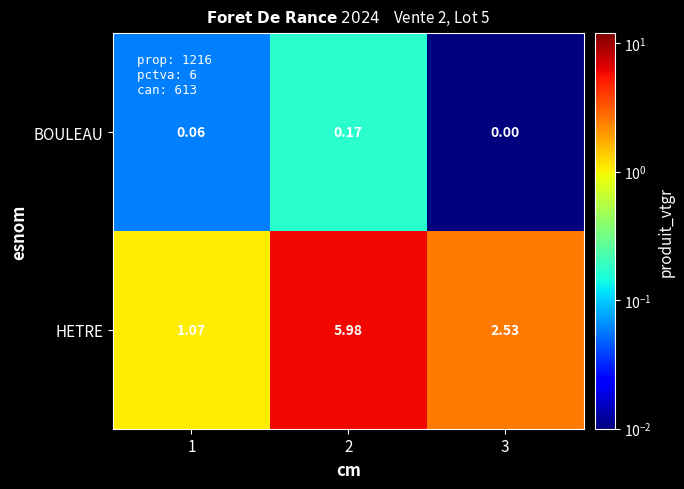

Which series has the widest spread of values?

HETRE